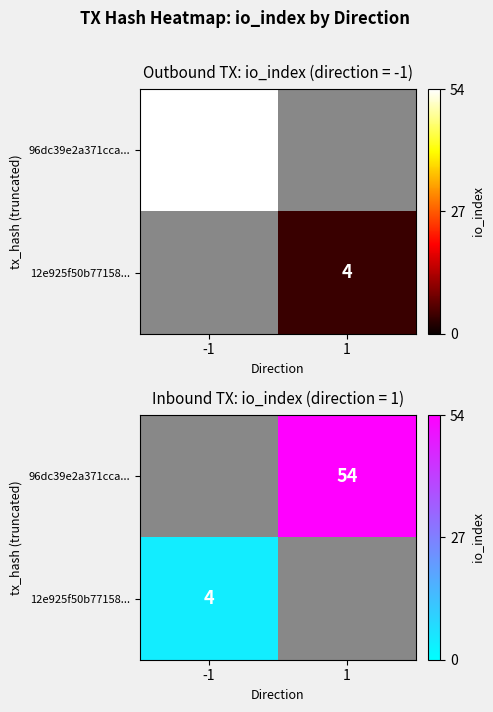

True or false: 96dc39e2a371cca... has a value of 54.0 at 1.

True